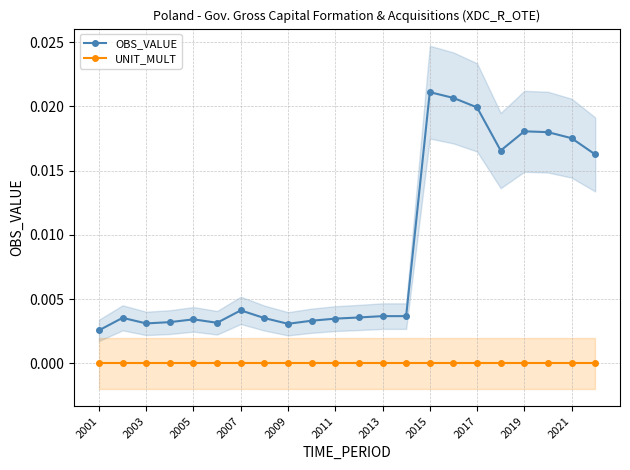

True or false: OBS_VALUE and UNIT_MULT cross at least once.

False